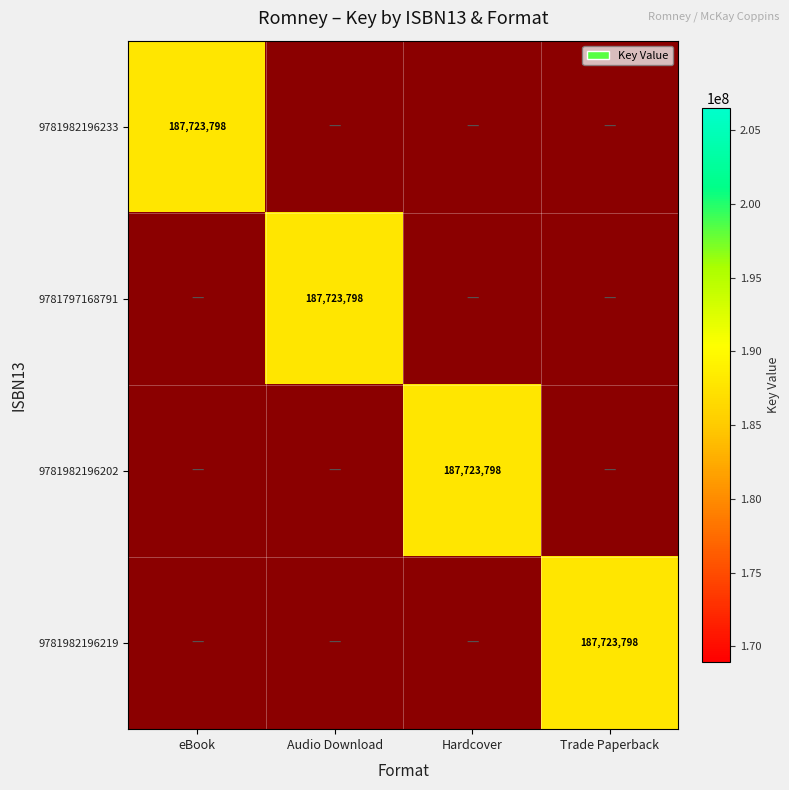

Rank the series by their maximum value, from lowest to highest.

9781982196233, 9781797168791, 9781982196202, 9781982196219